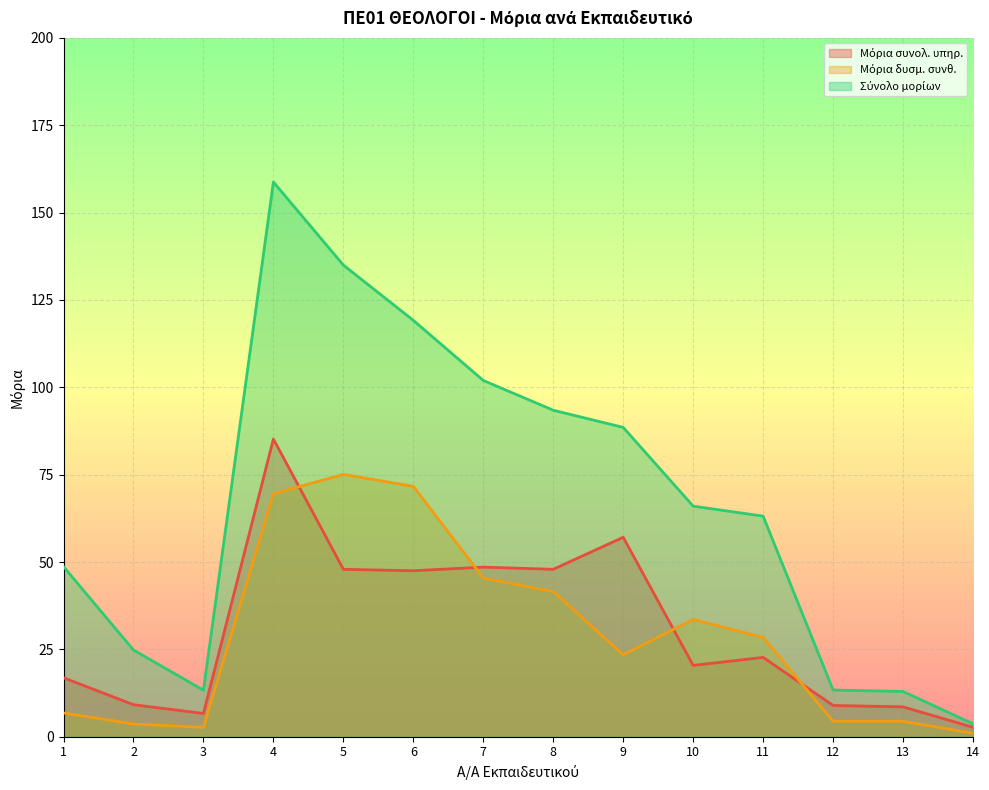

What is the sum of the Μόρια δυσμ. συνθ. values at 6 and 13?

76.1